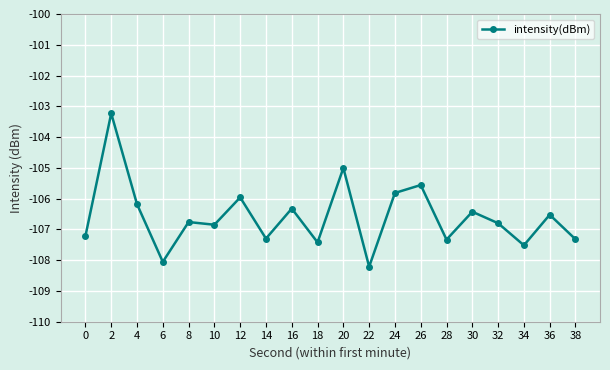

How many interior local peaks (higher than both neighbors) does the data have?

8